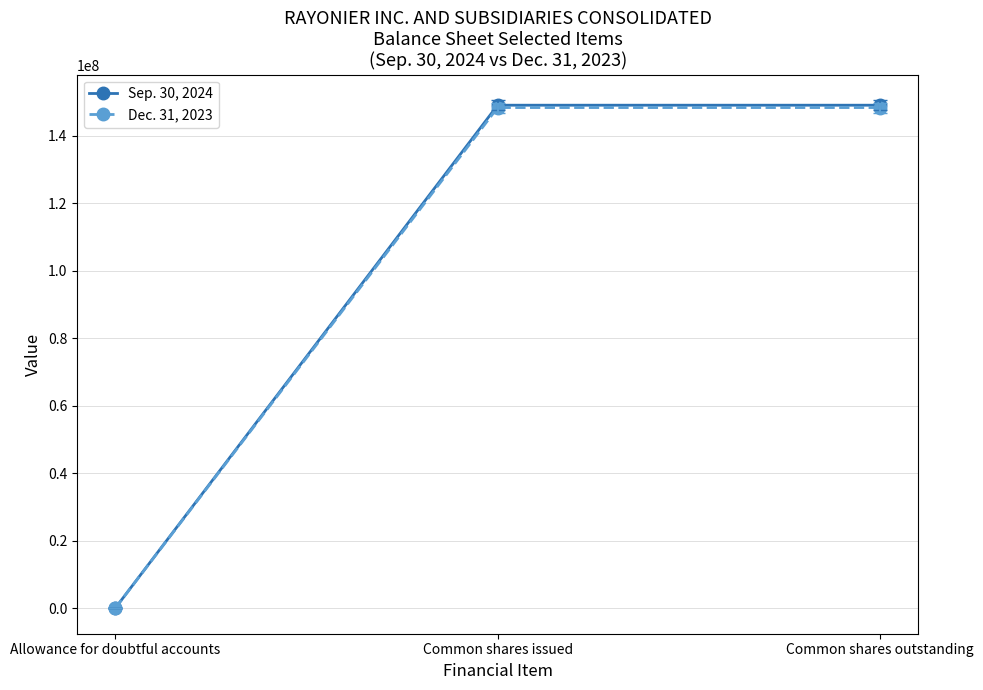

Count the Sep. 30, 2024 values in the range 504 to 149000336.

3